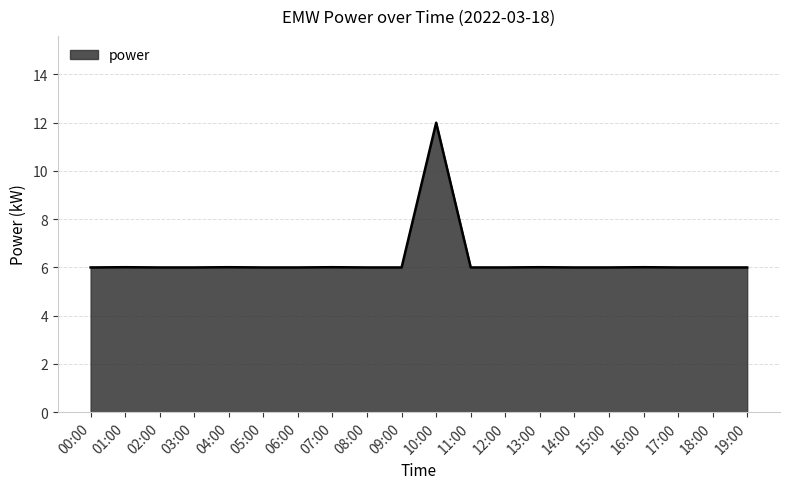

Reading left to right, list all the values displayed in this chart.

6.0	6.0	6.0	6.0	6.0	6.0	6.0	6.0	6.0	6.0	12.0	6.0	6.0	6.0	6.0	6.0	6.0	6.0	6.0	6.0